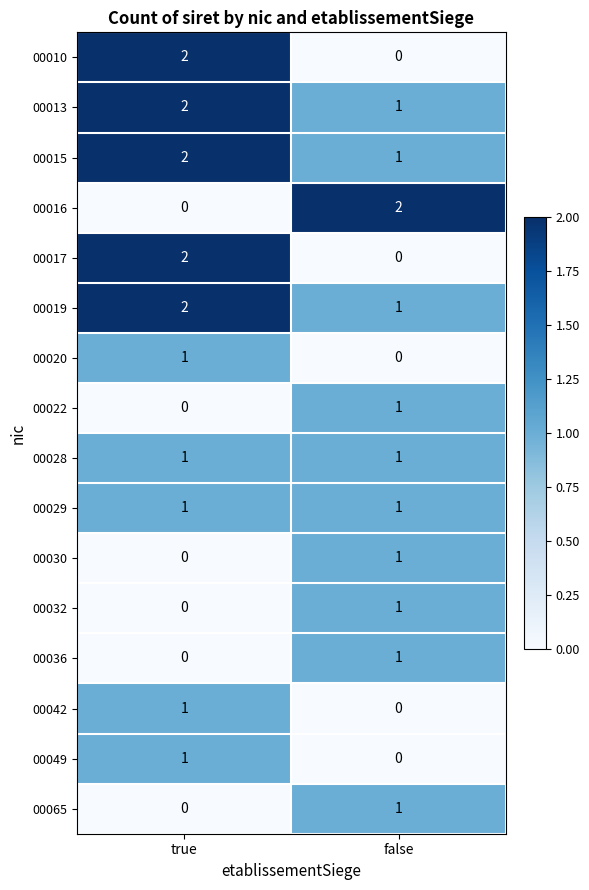

The value of 00022 at false is 1. True or false?

True